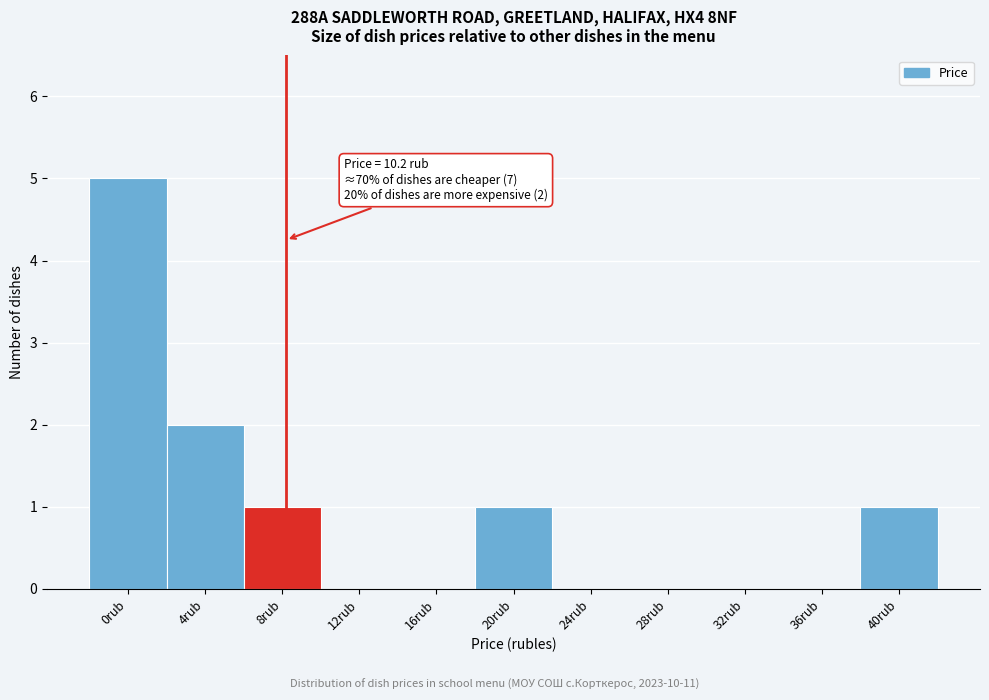

Reading left to right, list all the values displayed in this chart.

0rub=5	4rub=2	8rub=1	12rub=0	16rub=0	20rub=1	24rub=0	28rub=0	32rub=0	36rub=0	40rub=1